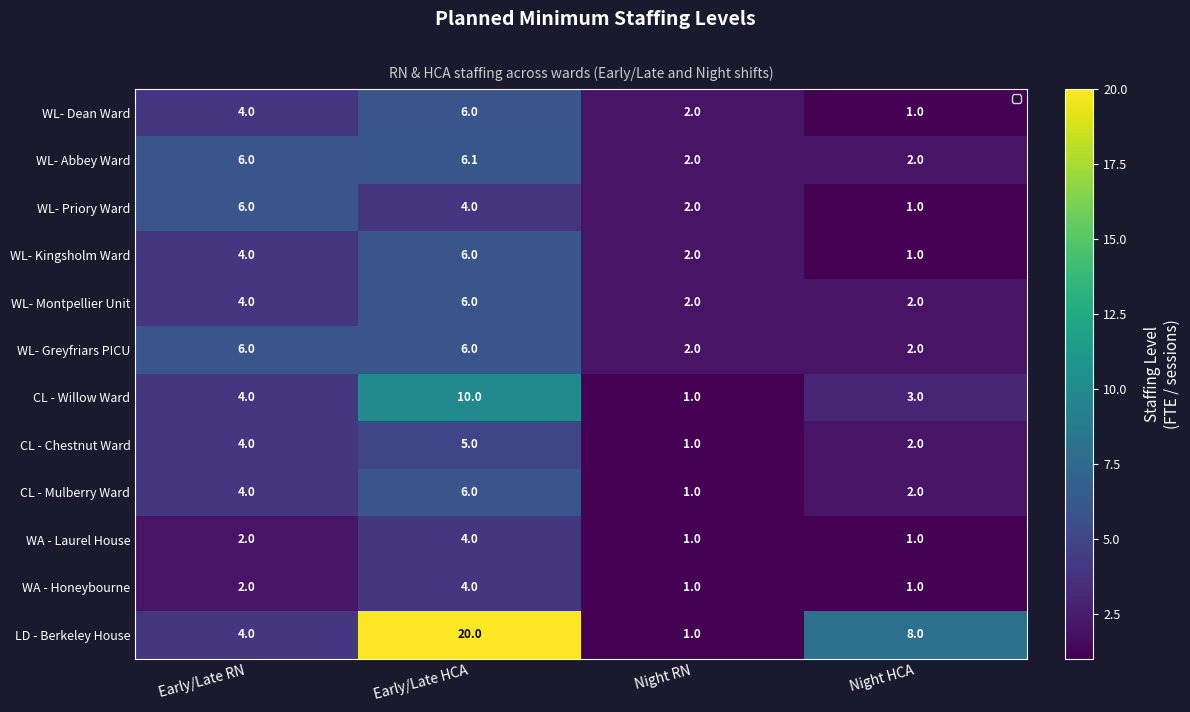

What is the average value of the WA - Laurel House series?

2.0